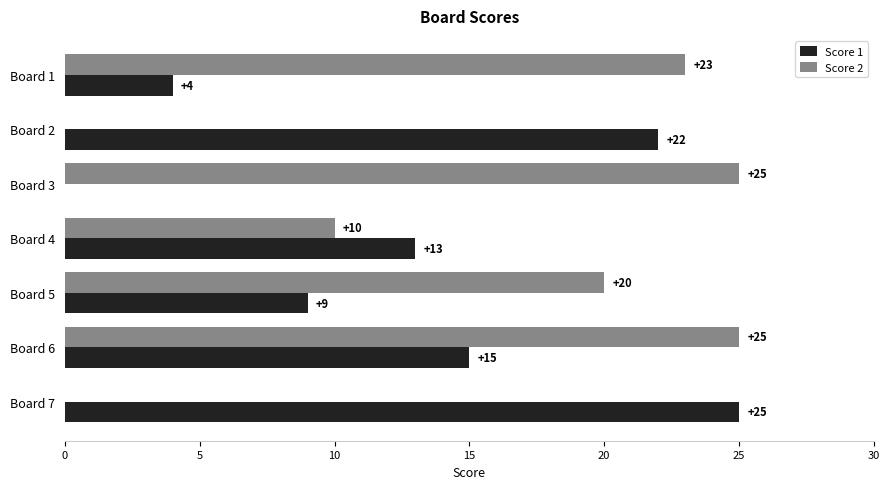

Which series changed the most between Board 1 and Board 5?

Score 1